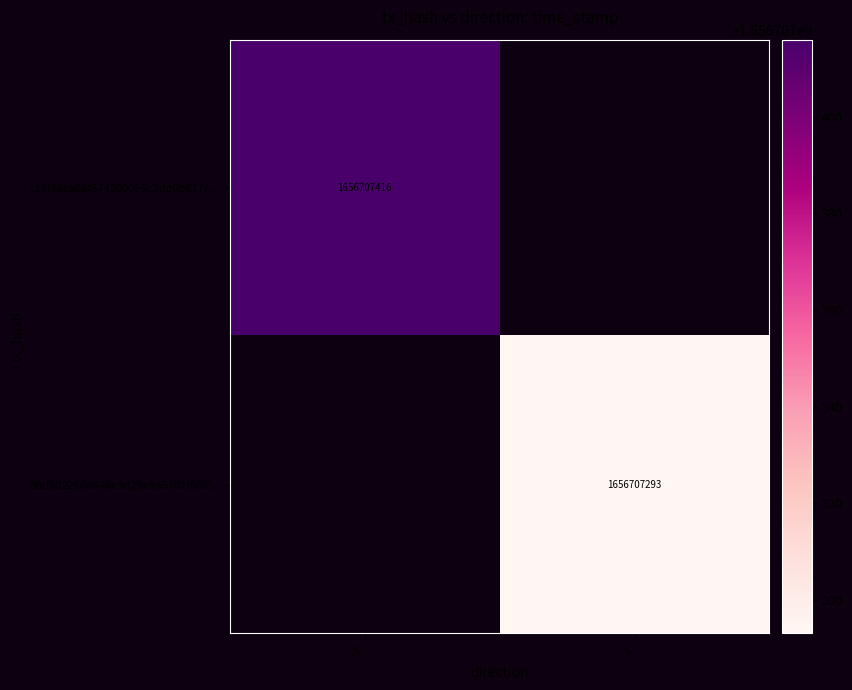

At which label is 9bd502266e846e3d29e9a5702f6f8f1663c7b98 closest to 828353646?

-1